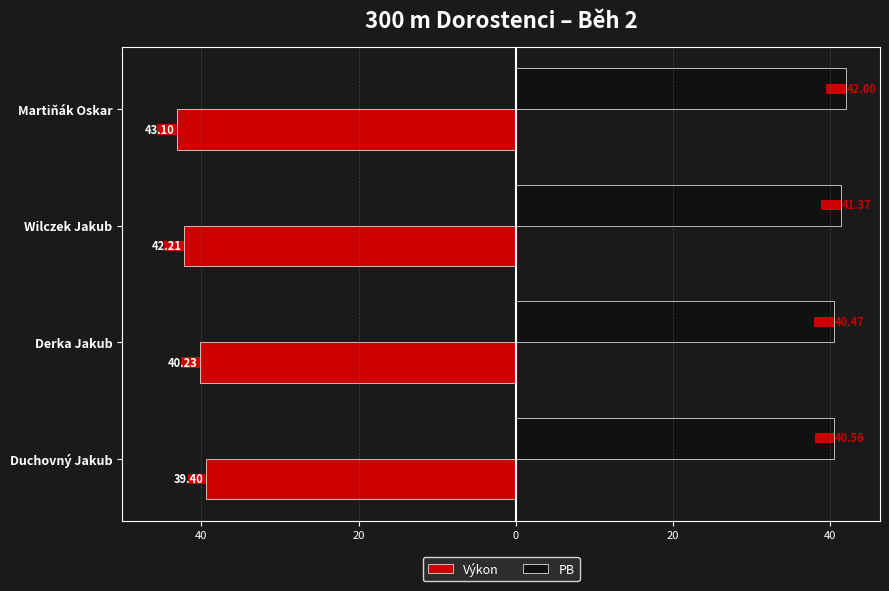

The Výkon series shows -22.0 at Duchovný Jakub. True or false?

False